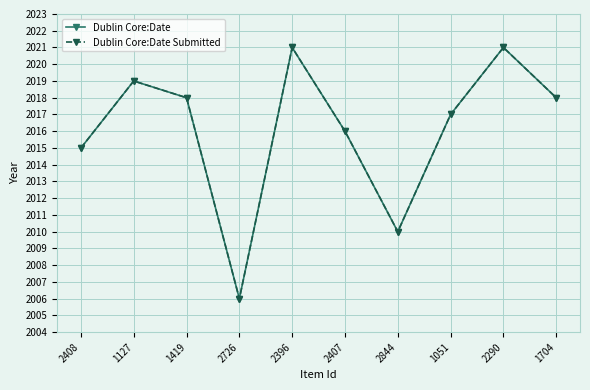

At which category does the chart reach its minimum across all series?

2726